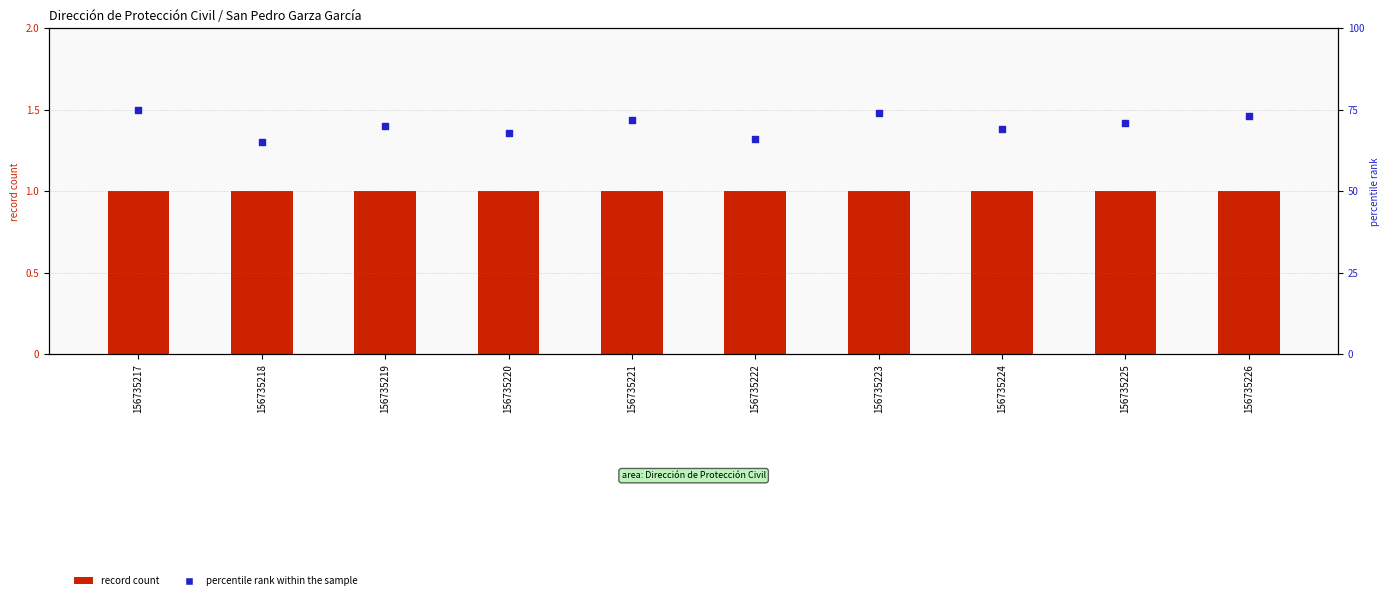

Which series reaches the maximum Y coordinate?

percentile rank within the sample